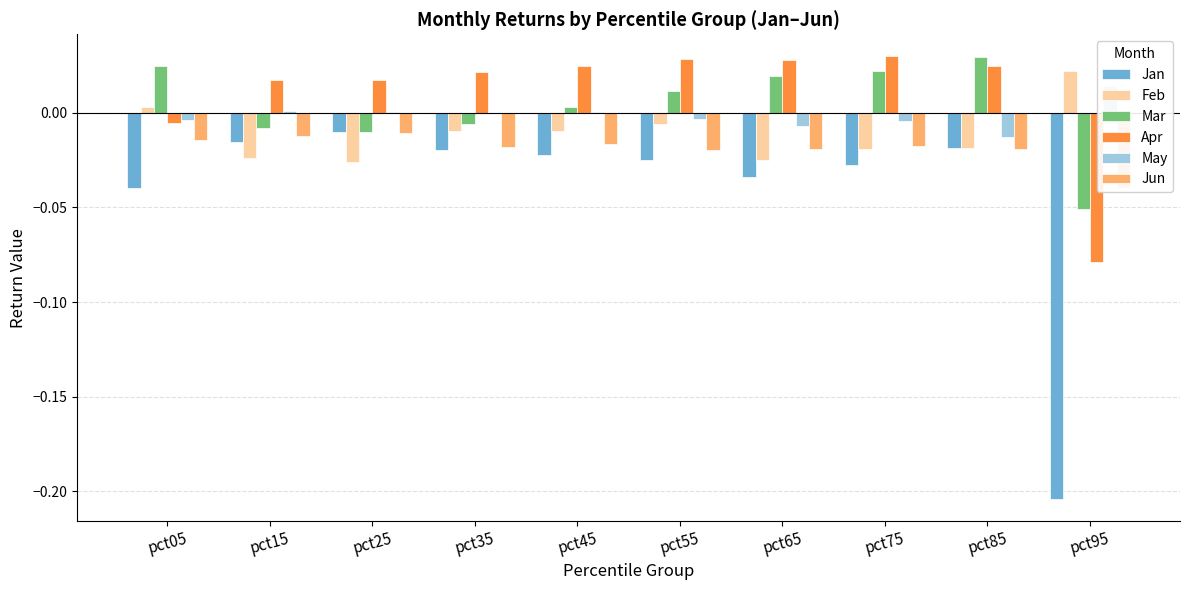

List the labels in order of Jan value, smallest first.

pct95, pct05, pct65, pct75, pct55, pct45, pct35, pct85, pct15, pct25